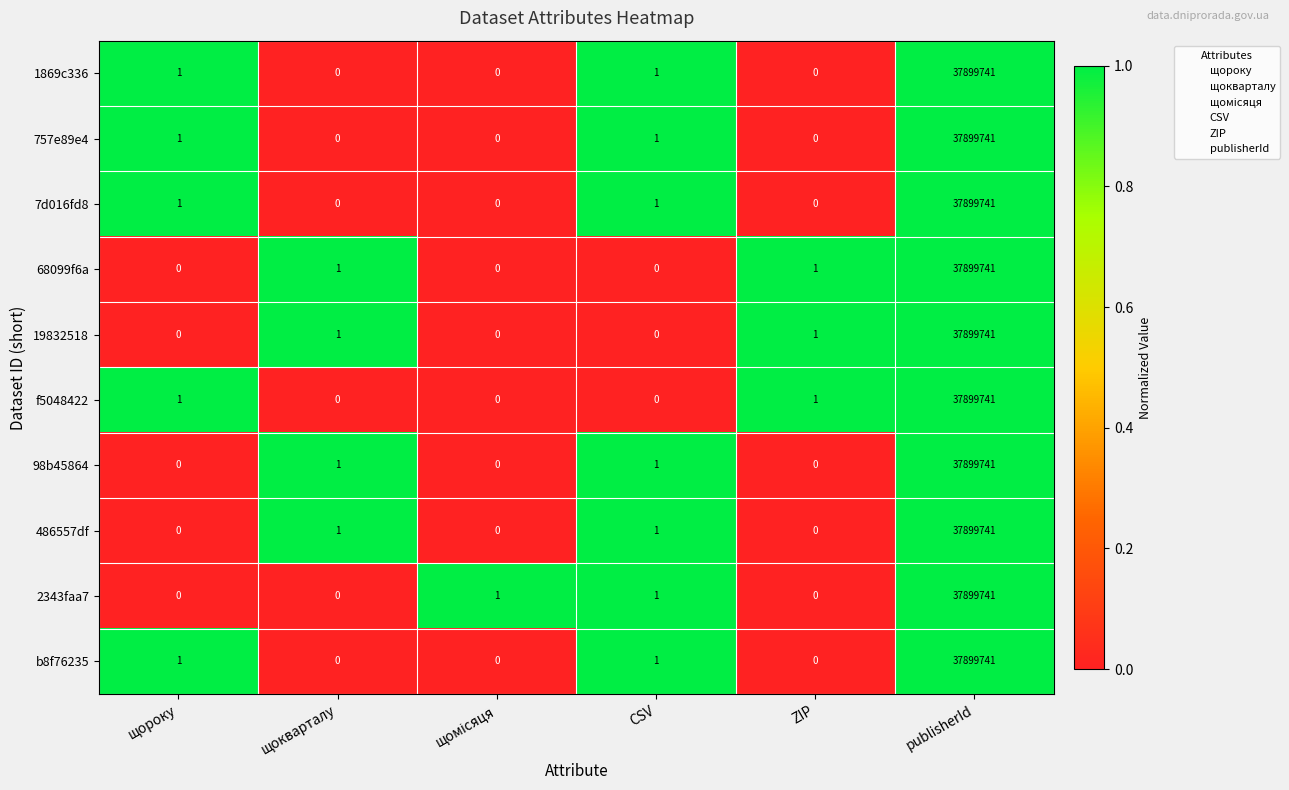

How many categories are shown in the chart?

6